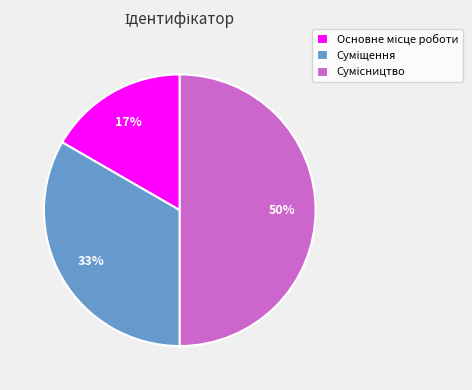

To the nearest percent, what is the average slice percentage?

33%